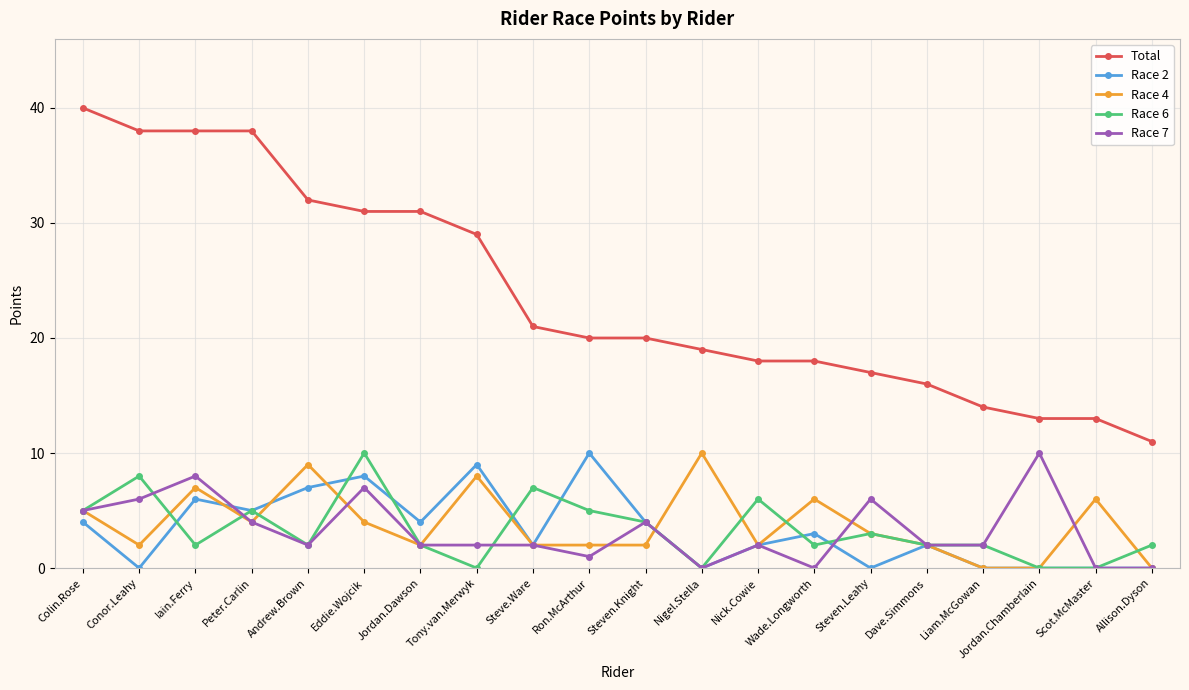

Is this an area chart (filled region under the line)?

No